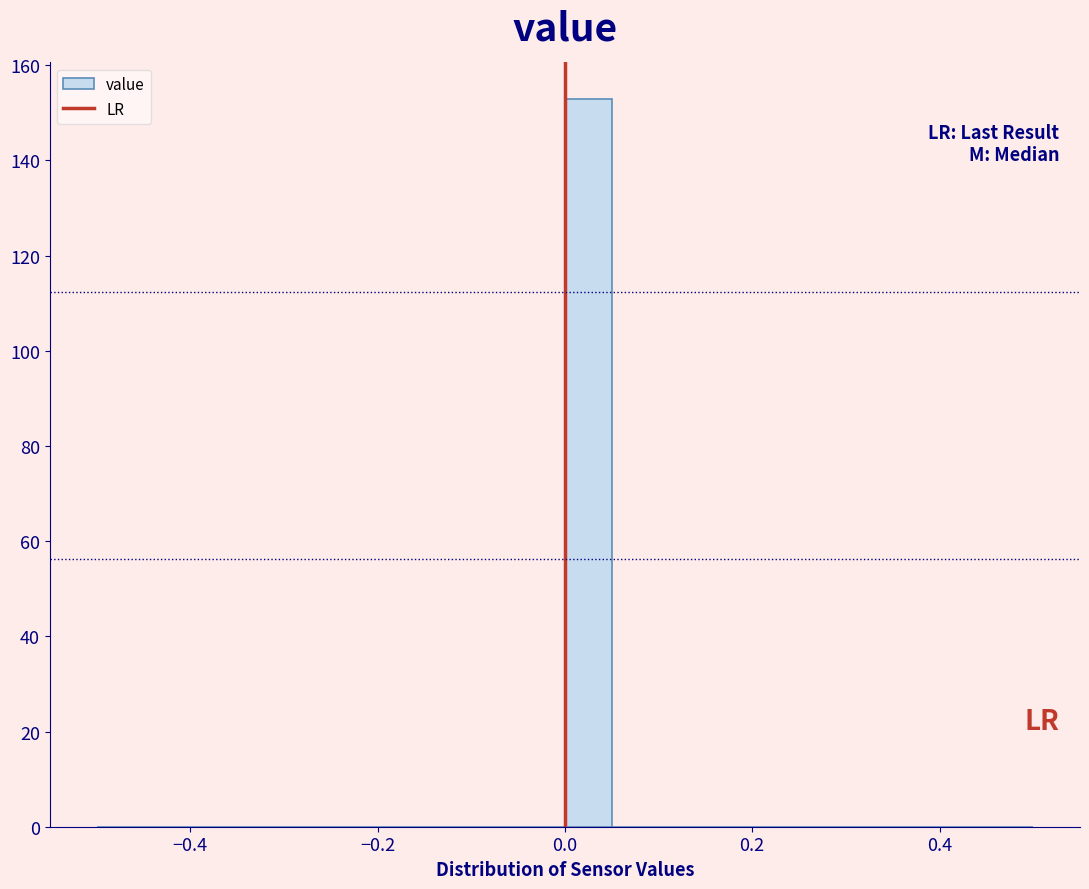

Read against the x-axis, roughly where is the centre of the tallest bar?

0.02